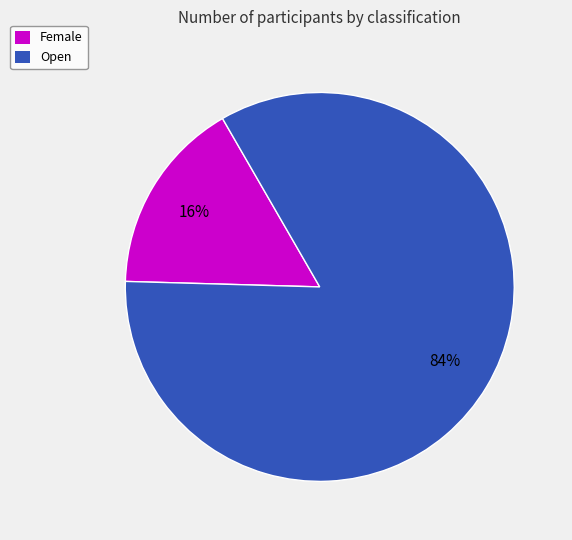

How many slices are in this pie chart?

2